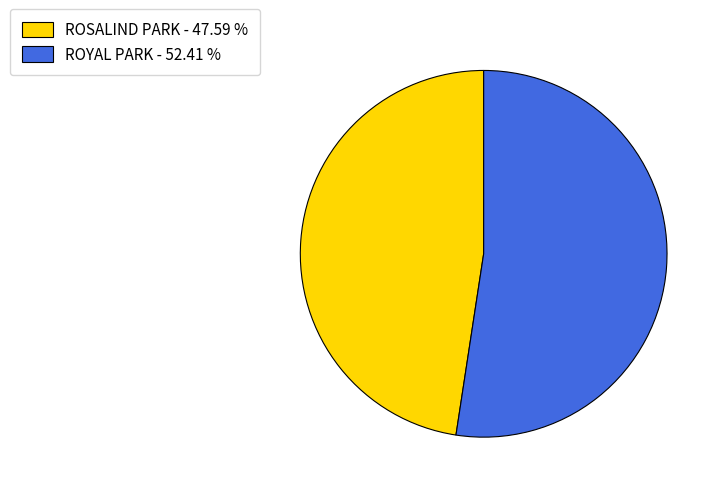

The ROYAL PARK slice represents 65% of the pie. True or false?

False